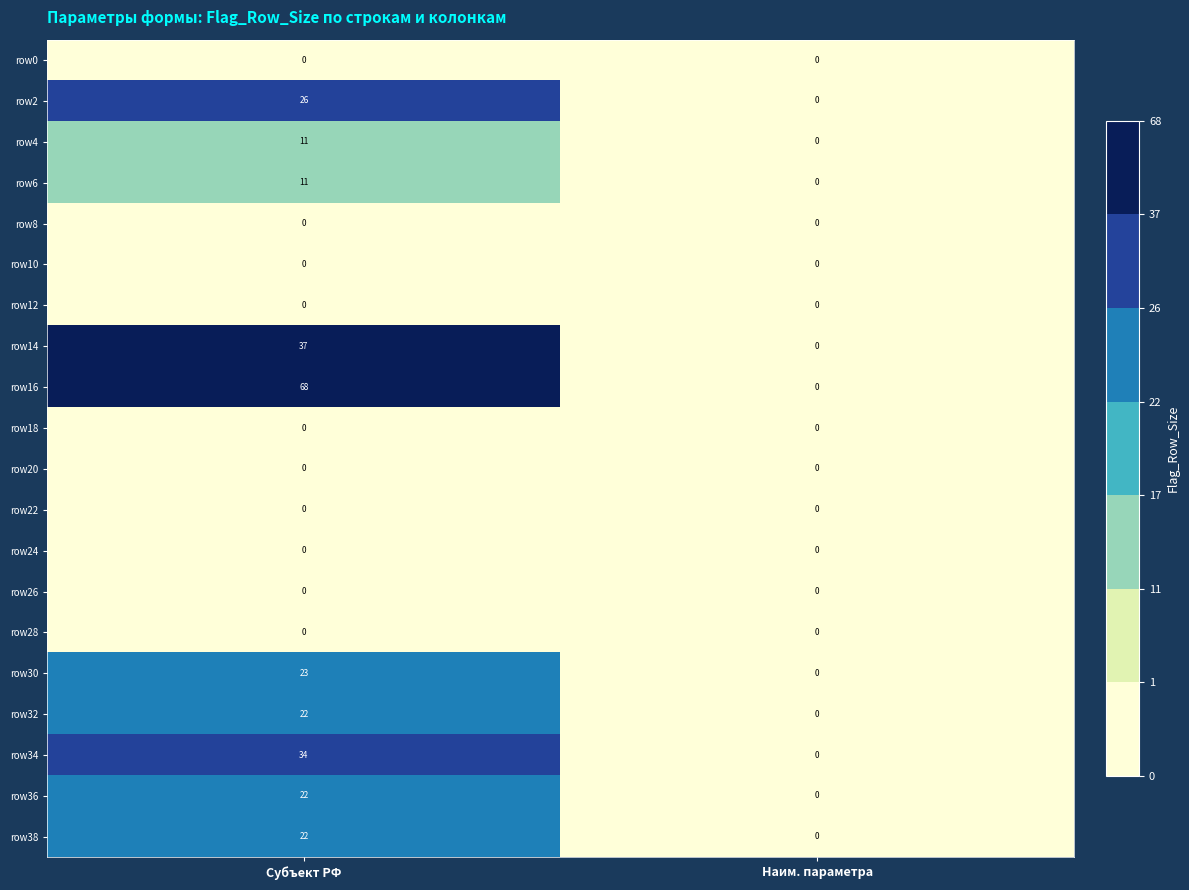

At which label does row30 reach its peak?

Субъект РФ